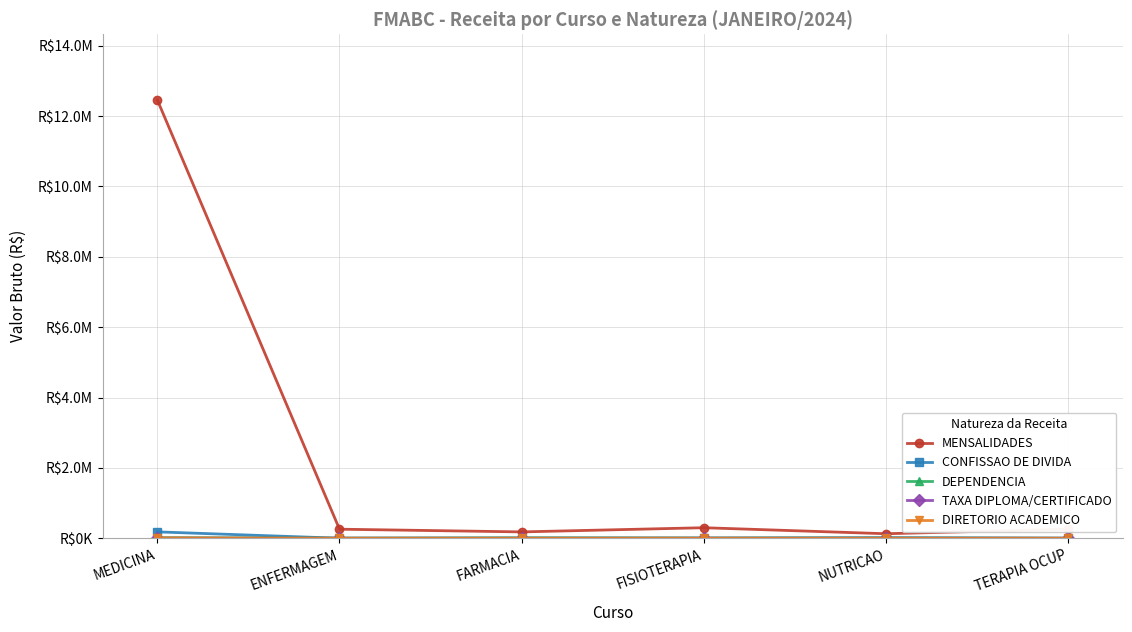

True or false: MENSALIDADES and DEPENDENCIA cross at least once.

False